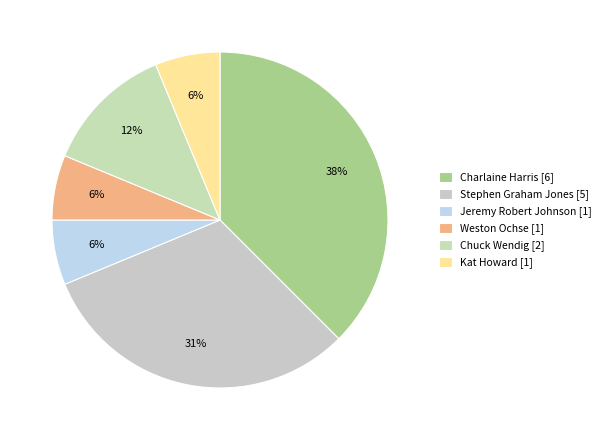

How many segments does this pie chart have?

6